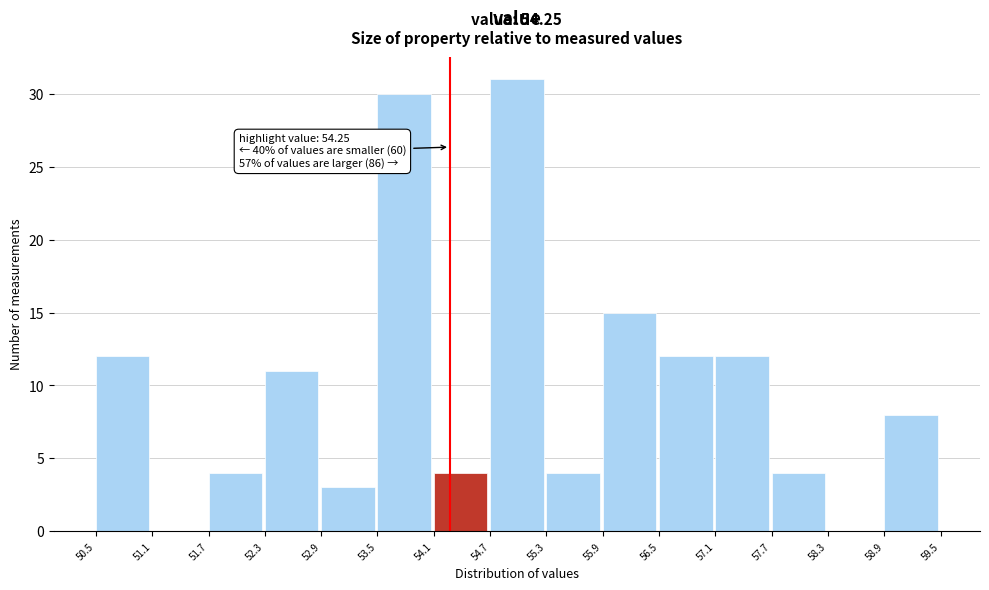

Over which range of the x-axis is the bar tallest?

54.7 to 55.3